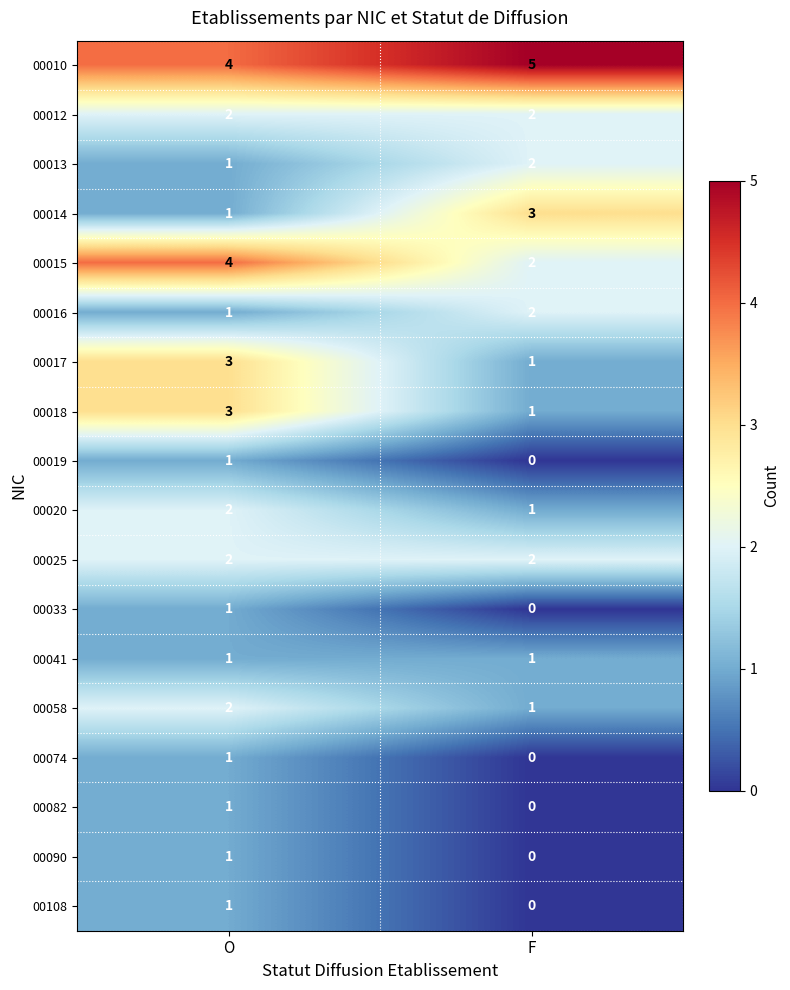

What is the approximate value of 00010 at F?

5